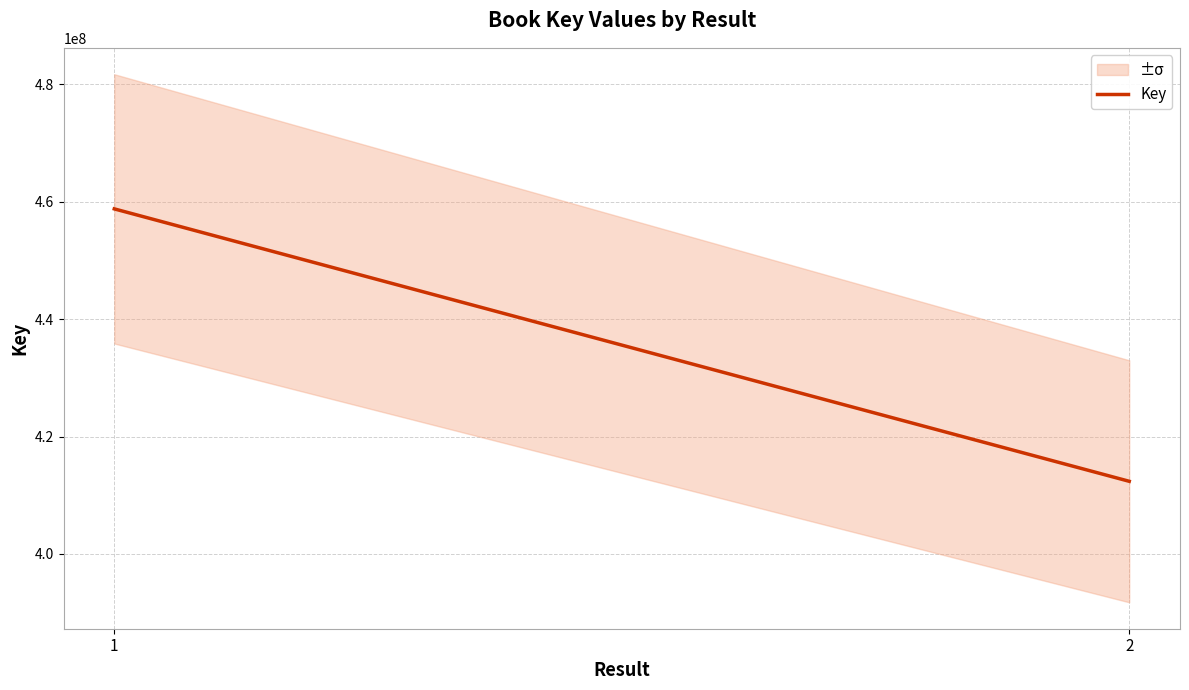

Read the value at 1.

458802001